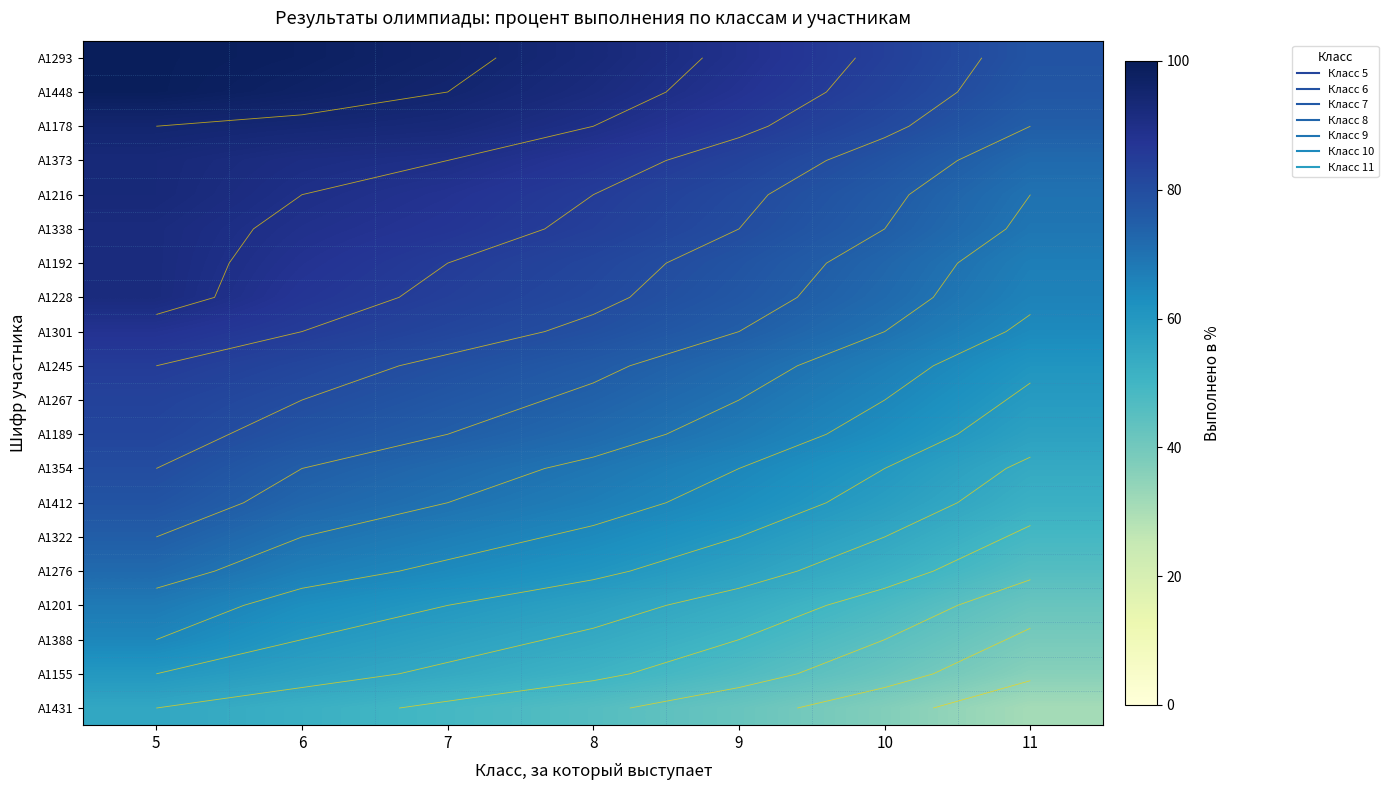

What is the approximate value of А1189 at 6, to the nearest 10?

80